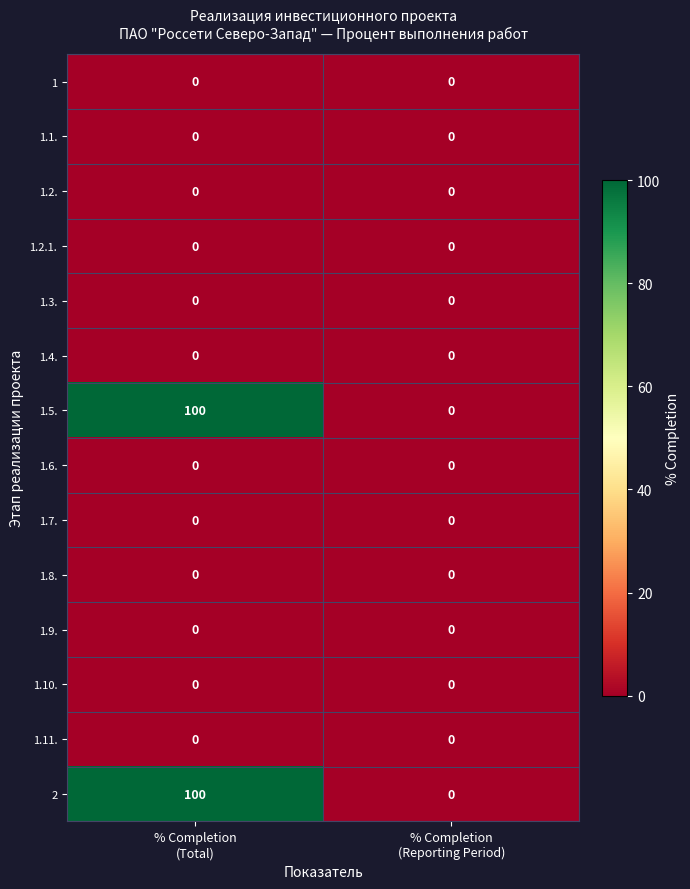

Reading left to right, list all the values displayed in this chart.

1: 0	0
1.1.: 0	0
1.2.: 0	0
1.2.1.: 0	0
1.3.: 0	0
1.4.: 0	0
1.5.: 100	0
1.6.: 0	0
1.7.: 0	0
1.8.: 0	0
1.9.: 0	0
1.10.: 0	0
1.11.: 0	0
2: 100	0